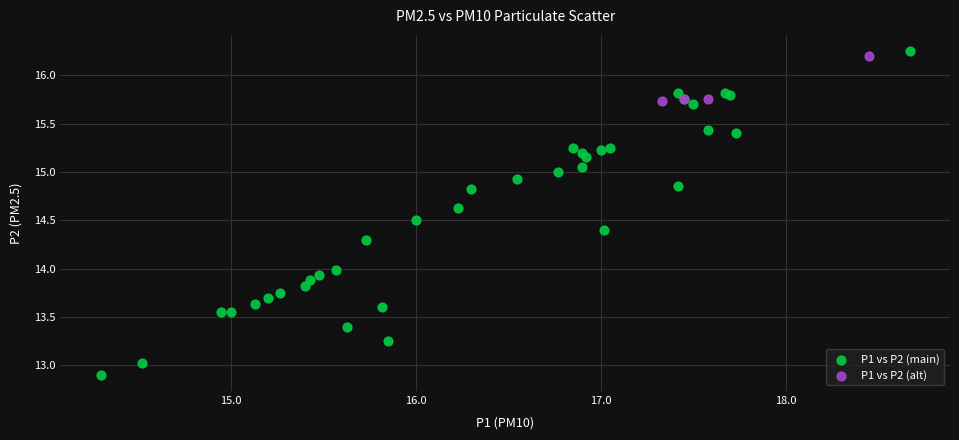

Which series has the widest spread of Y values?

P1 vs P2 (main)